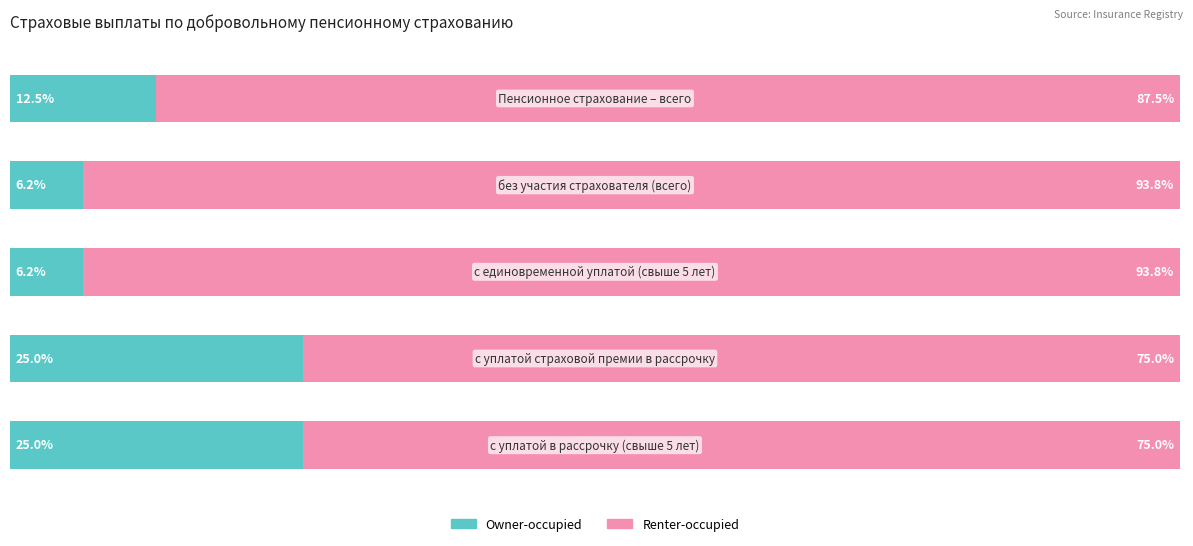

What are all the series names shown in the legend?

Owner-occupied, Renter-occupied